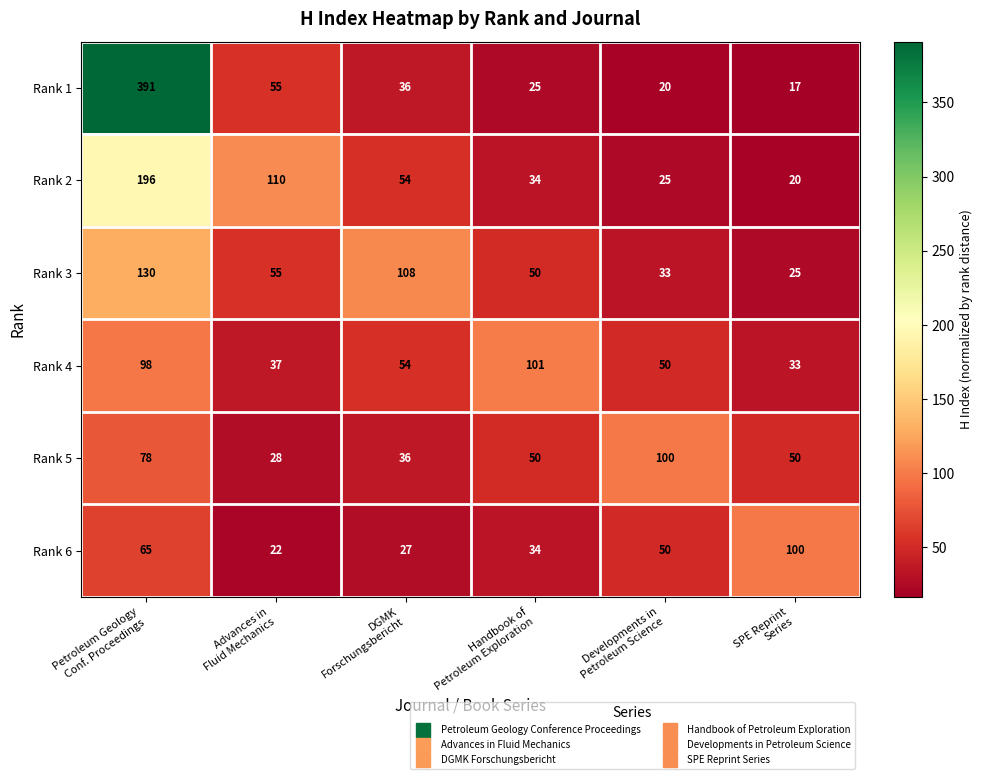

What is the average value of the Rank 3 series?

67